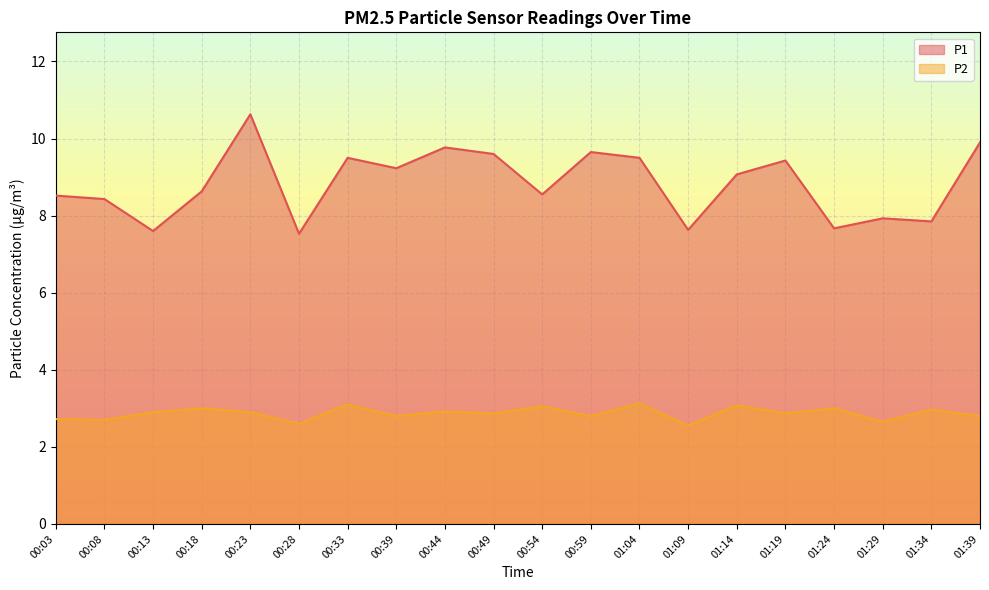

Which series has the largest range (max minus min)?

P1